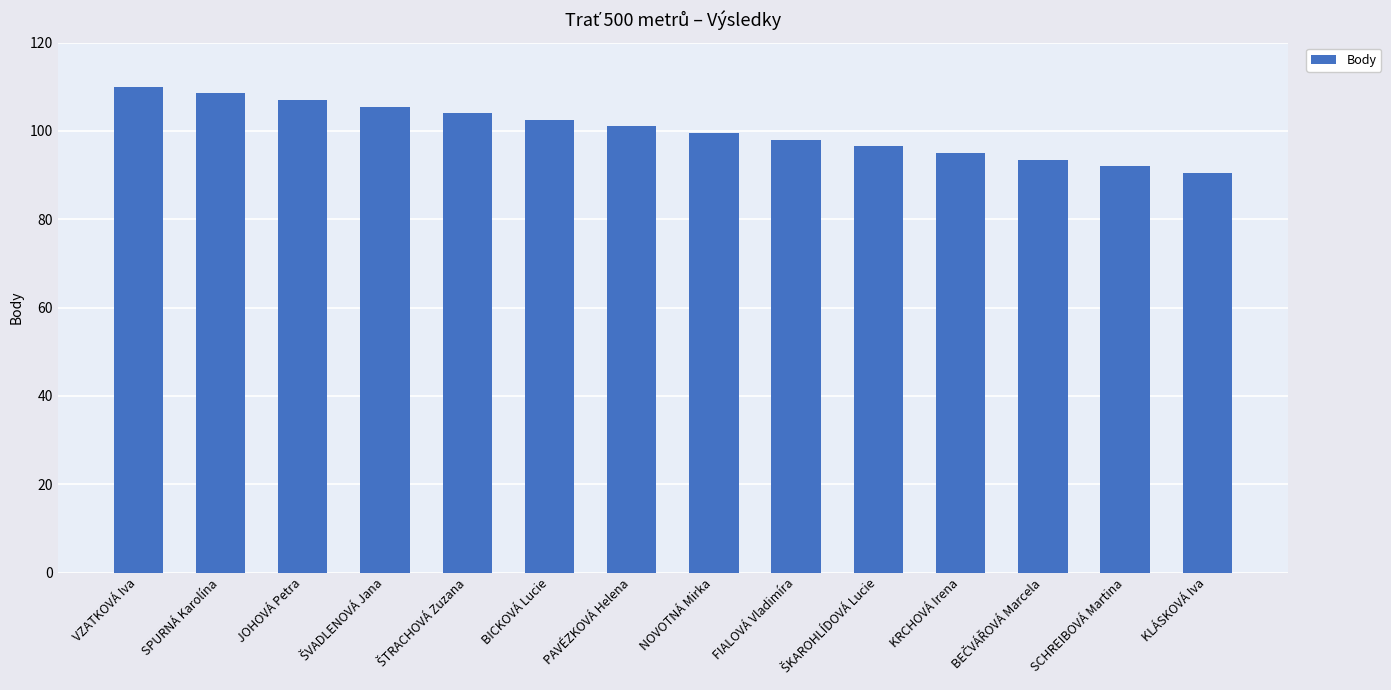

Approximately how many times larger is the value at JOHOVÁ Petra compared to BICKOVÁ Lucie?

1.0